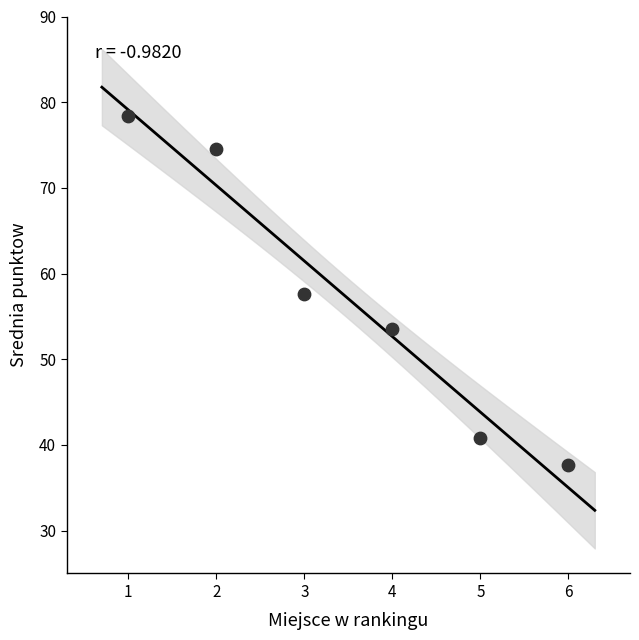

What is the average X value?

3.5